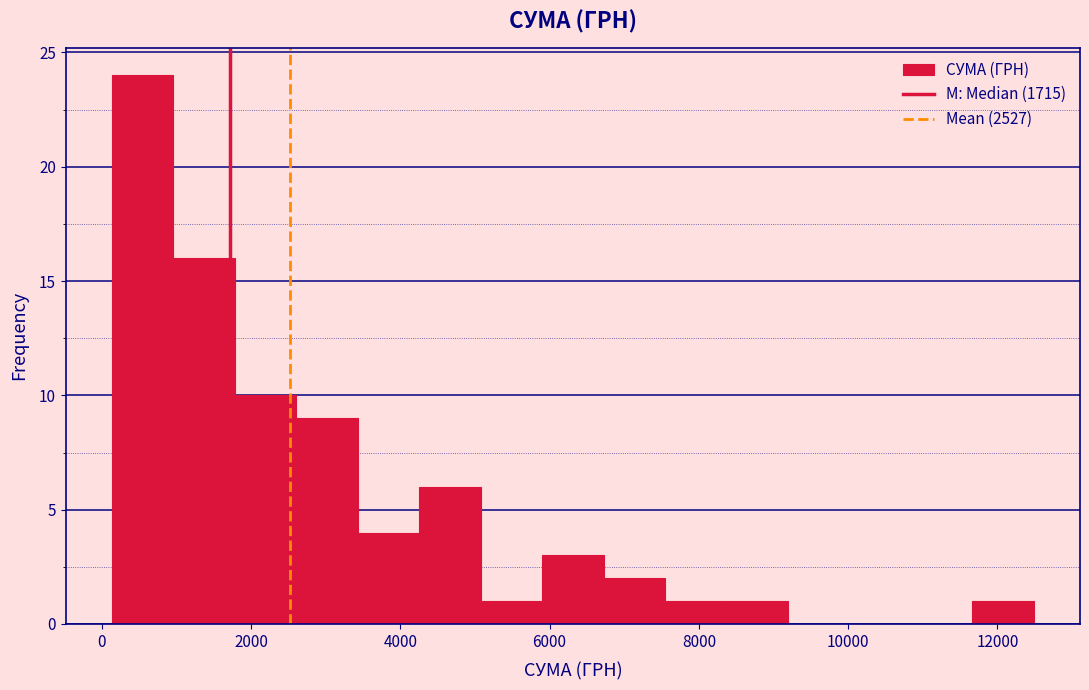

Reading left to right, list every bar in this chart as the range it spans on the x-axis followed by its height. Neither the bar edges nor the heights are printed on the chart, so give them approximately, as read against the axes.

200 to 1000: 24
1000 to 1800: 16
1800 to 2600: 10
2600 to 3400: 9
3400 to 4200: 4
4200 to 5000: 6
5000 to 6000: 1
6000 to 6800: 3
6800 to 7600: 2
7600 to 8400: 1
8400 to 9200: 1
9200 to 10000: 0
10000 to 10800: 0
10800 to 11600: 0
11600 to 12400: 1